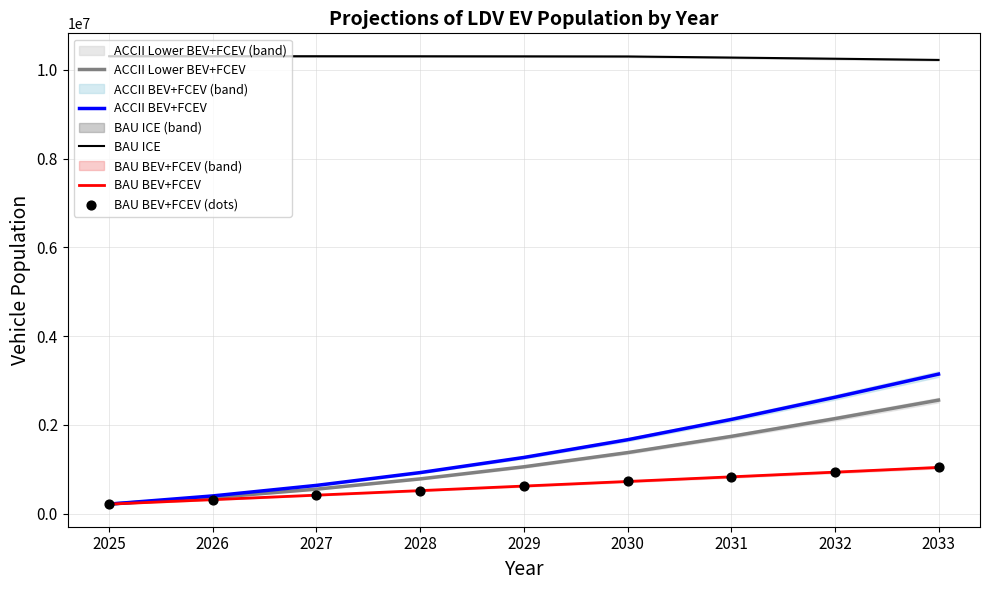

At how many categories does at least one series exceed 4703108?

9